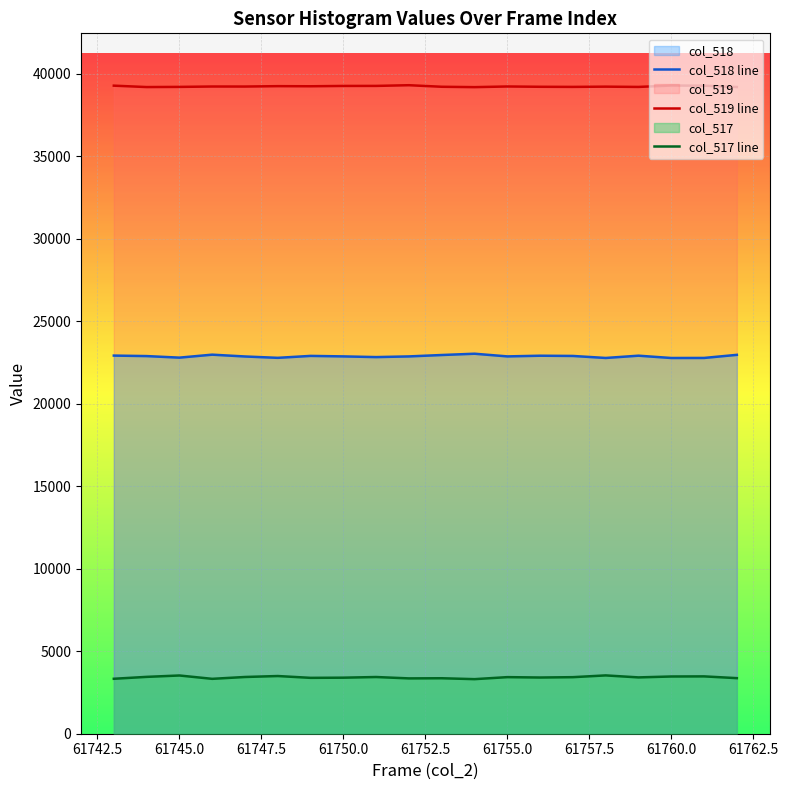

At how many categories does at least one series exceed 5596?

20